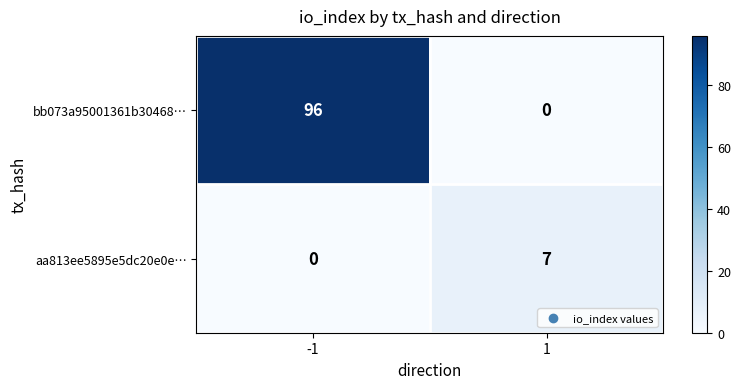

Rank the series by their maximum value, from highest to lowest.

bb073a95001361b30468…, aa813ee5895e5dc20e0e…